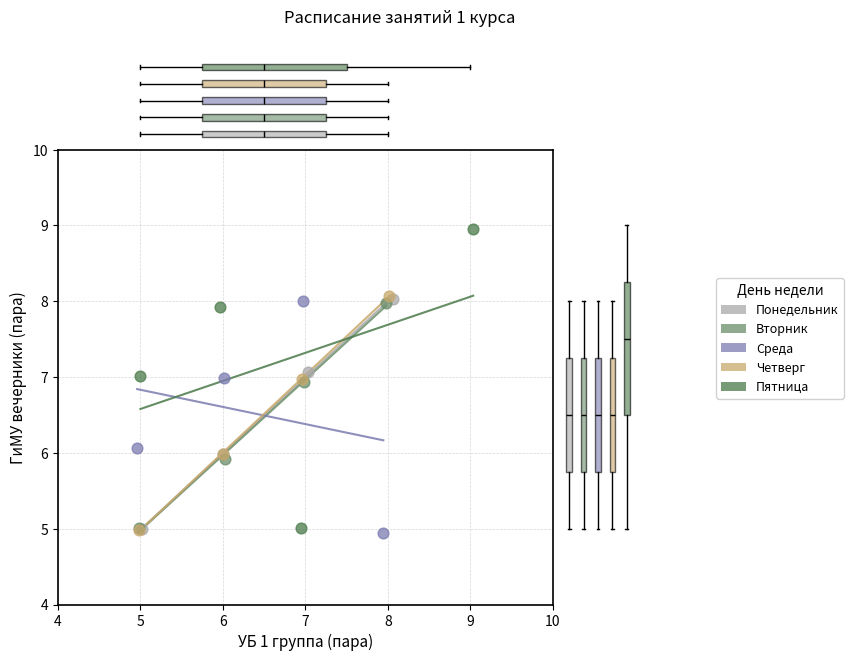

Which series contains the highest Y value?

Пятница